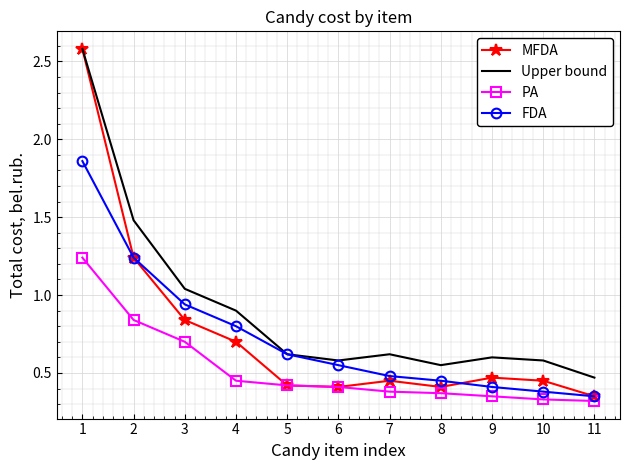

The FDA series shows 0.5 at 2. True or false?

False